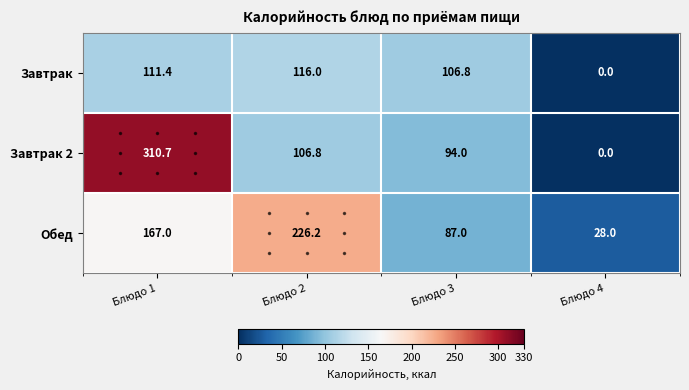

True or false: Обед has a value of 93.2 at Блюдо 1.

False